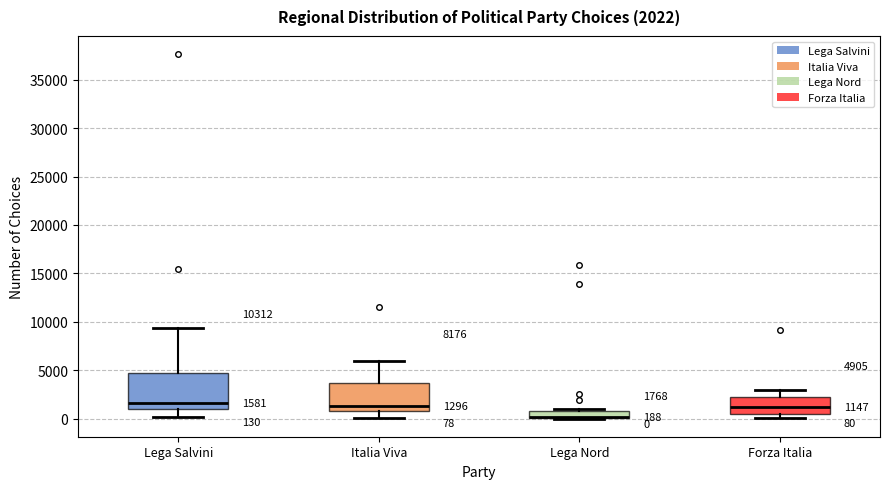

Comparing the boxes themselves (not the whiskers), which one is the tallest?

Lega Salvini